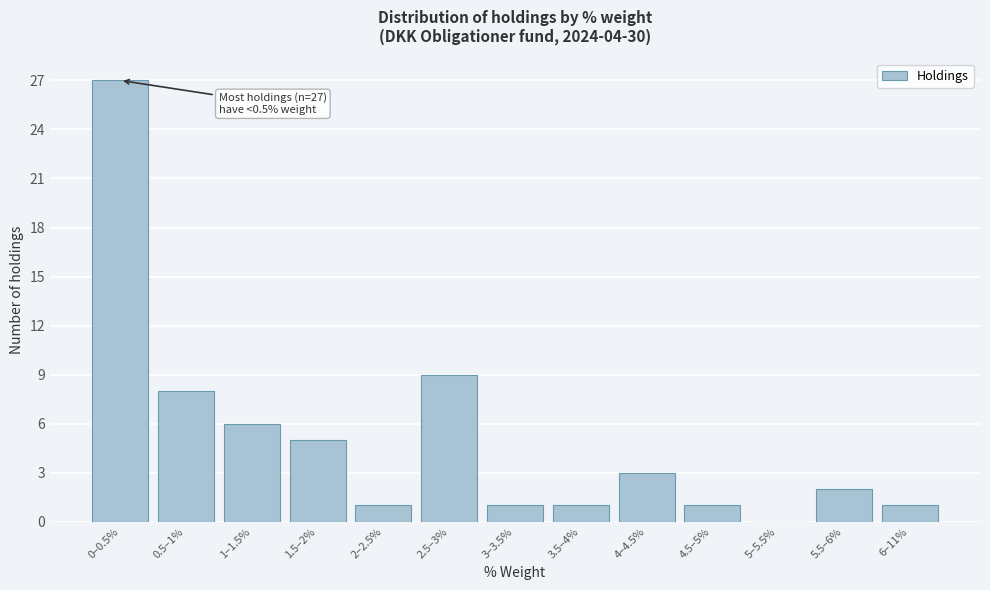

Reading left to right, transcribe all the data shown in this chart.

0–0.5%=27	0.5–1%=8	1–1.5%=6	1.5–2%=5	2–2.5%=1	2.5–3%=9	3–3.5%=1	3.5–4%=1	4–4.5%=3	4.5–5%=1	5–5.5%=0	5.5–6%=2	6–11%=1